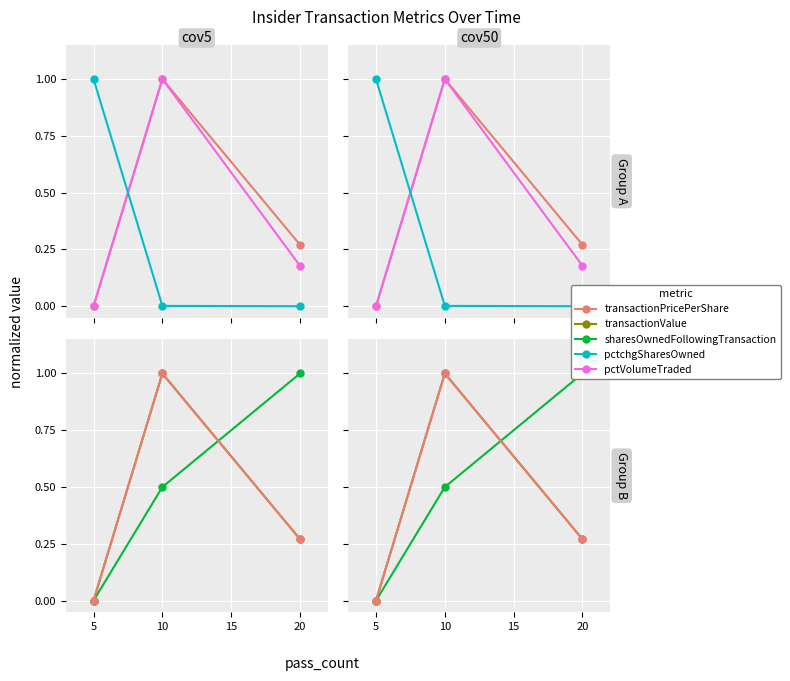

What is the value of the pctVolumeTraded point at the 3rd from the left?

0.2